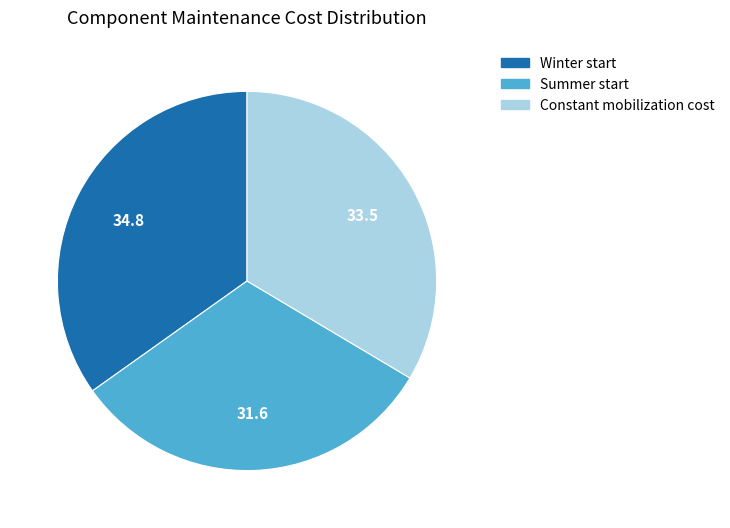

True or false: Winter start accounts for 48% of the total.

False